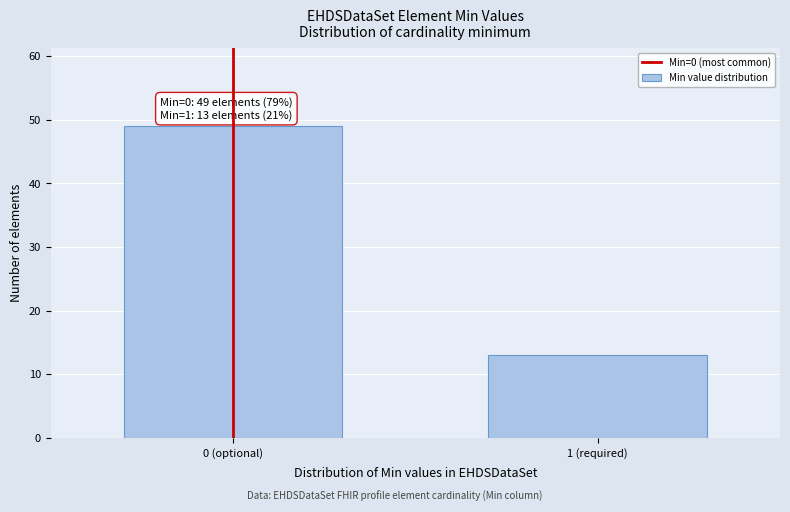

Reading right to left, extract all data points from this chart.

1 (required)=13	0 (optional)=49